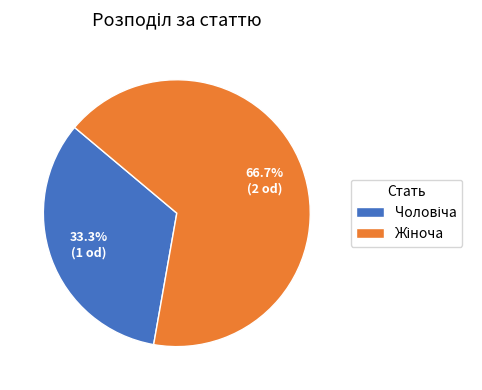

Is there any slice that represents more than half of the pie?

Yes